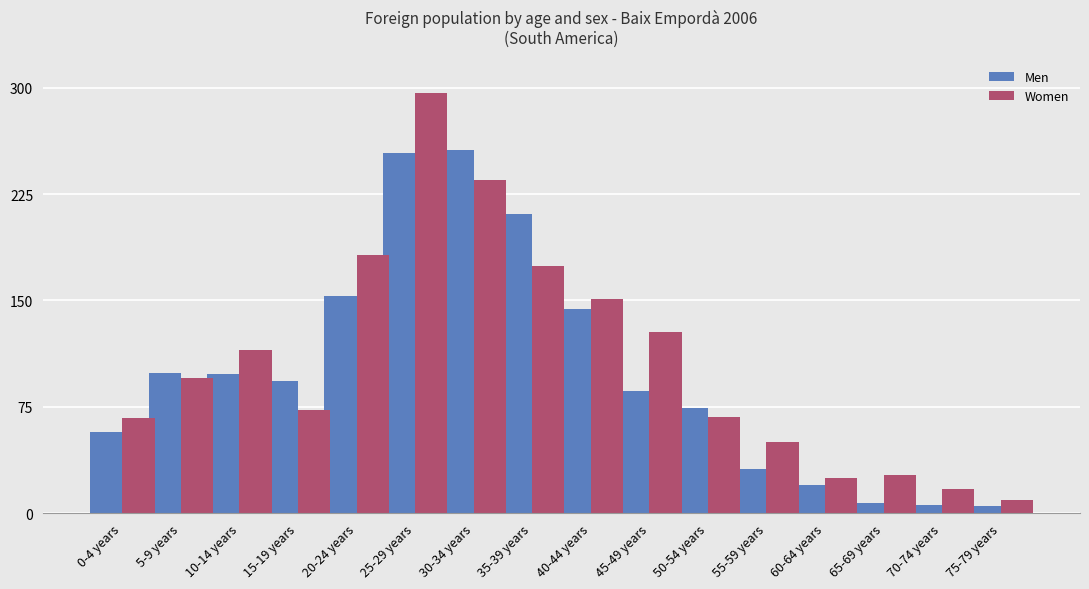

What is the label of the 10th bar from the right?

30-34 years